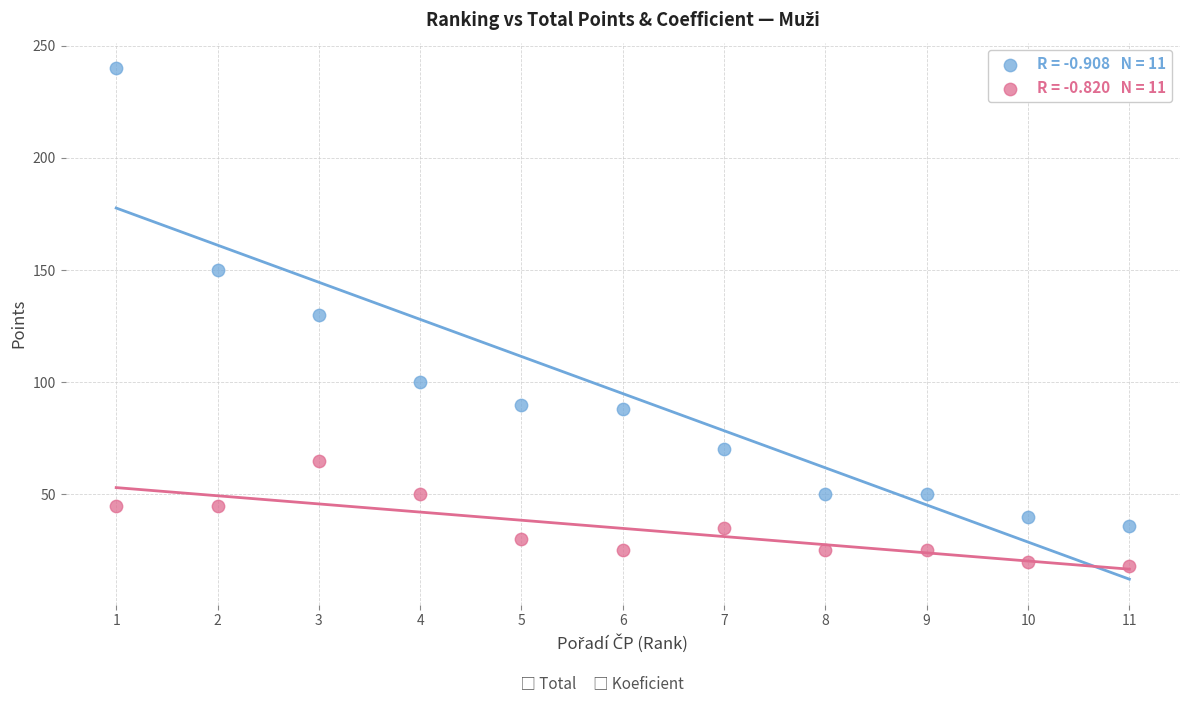

Across all data points, what is the range of Y values (max minus min)?

222